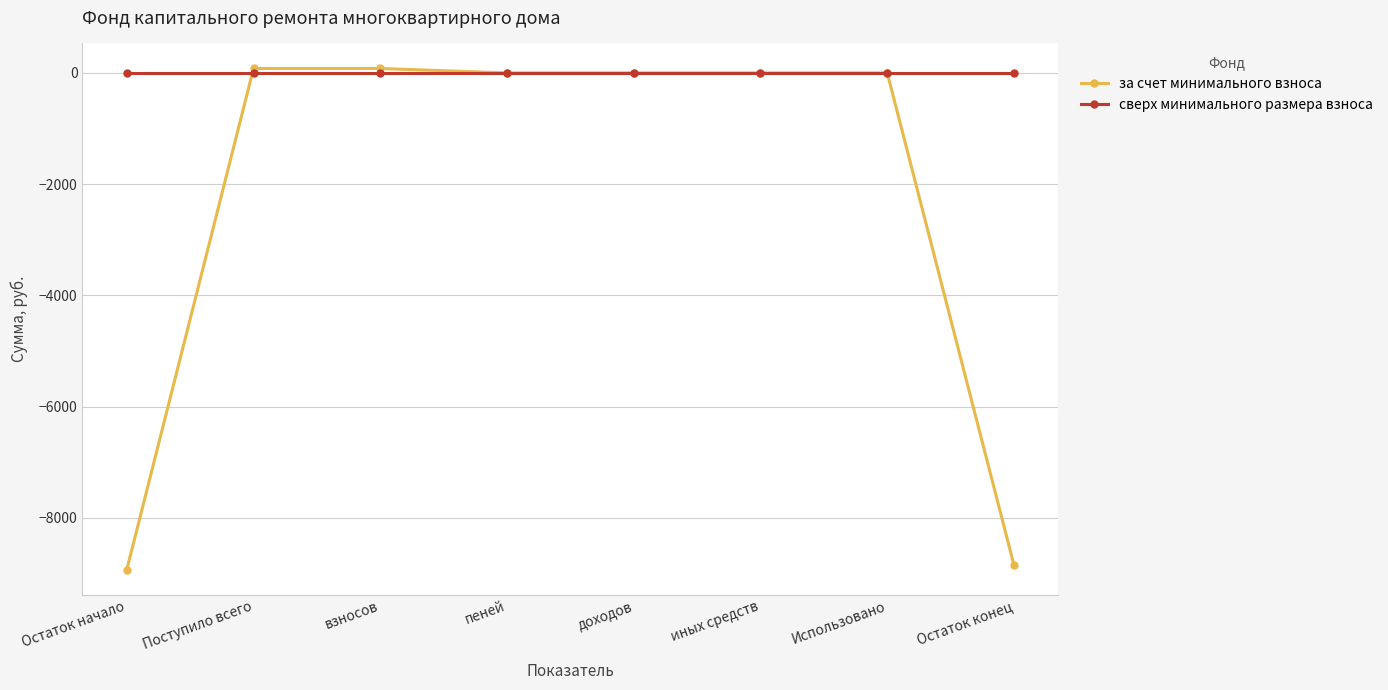

How many distinct data groups are displayed?

2